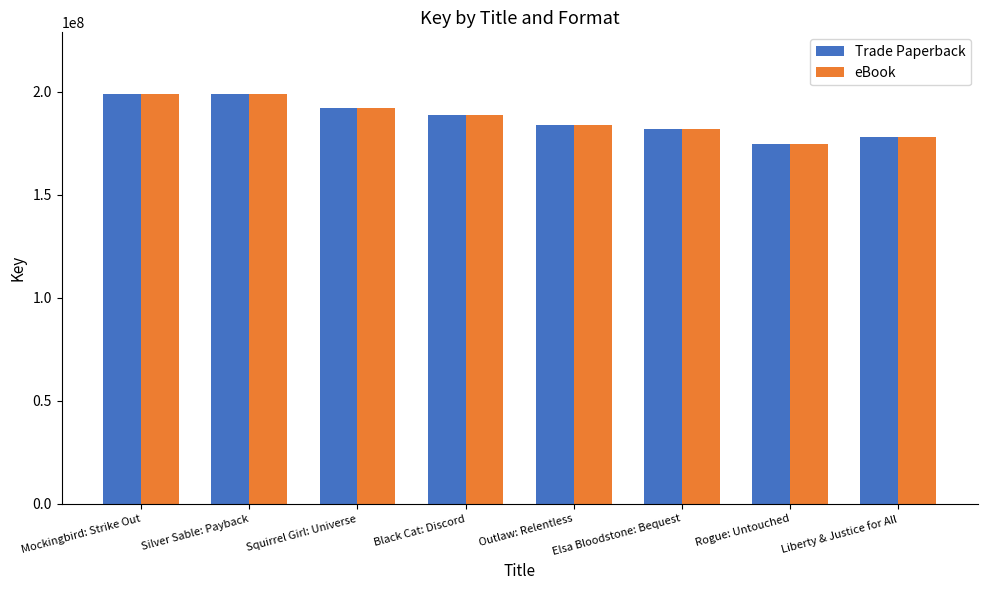

Where is eBook nearest to the value 186929206?

Black Cat: Discord